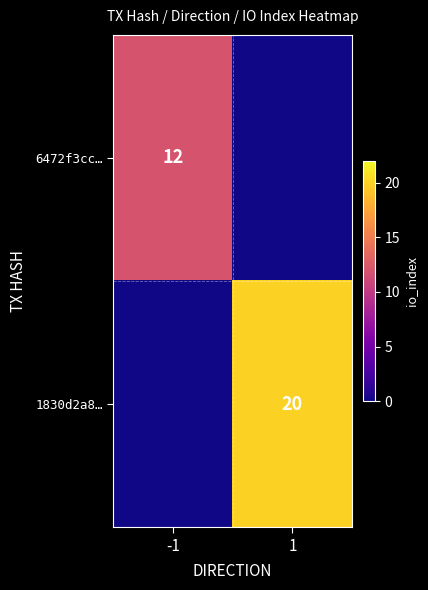

The value of 6472f3cc… at -1 is 12.0. True or false?

True